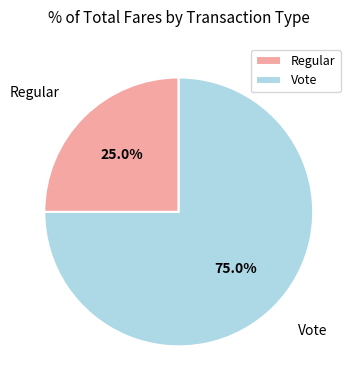

What percentage do Regular and Vote together represent?

100.0%